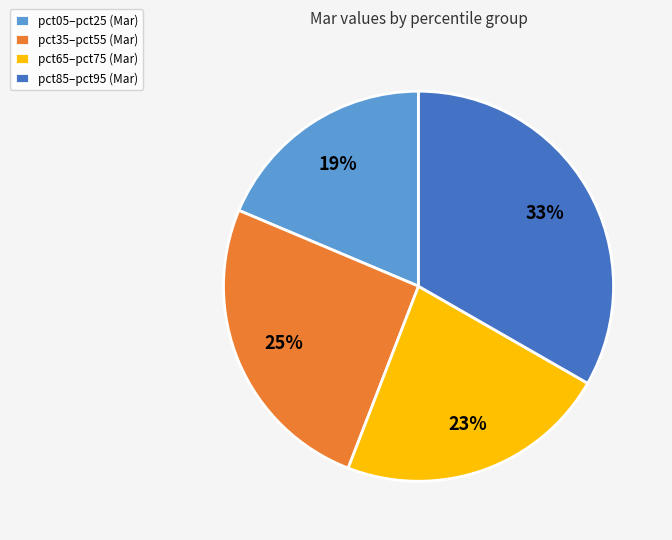

What percentage is the pct05–pct25 (Mar) slice, to the nearest percent?

19%